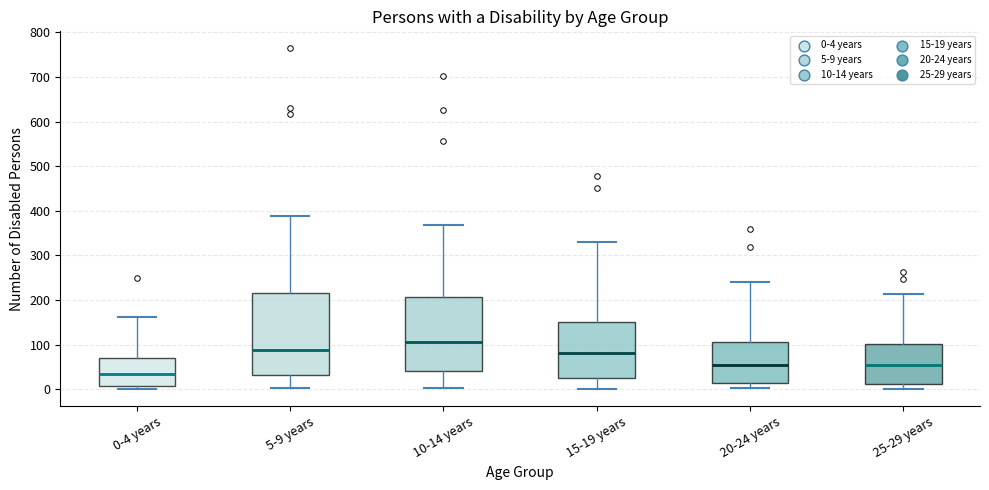

Which box's median line is the highest?

10-14 years